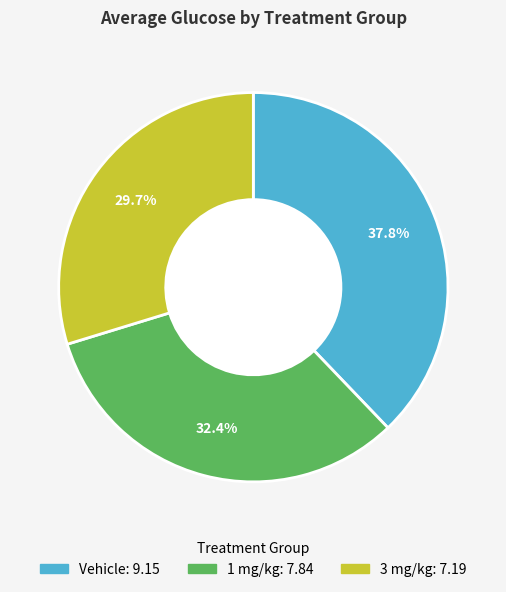

To the nearest percent, what is the combined percentage of 1 mg/kg and Vehicle?

70%